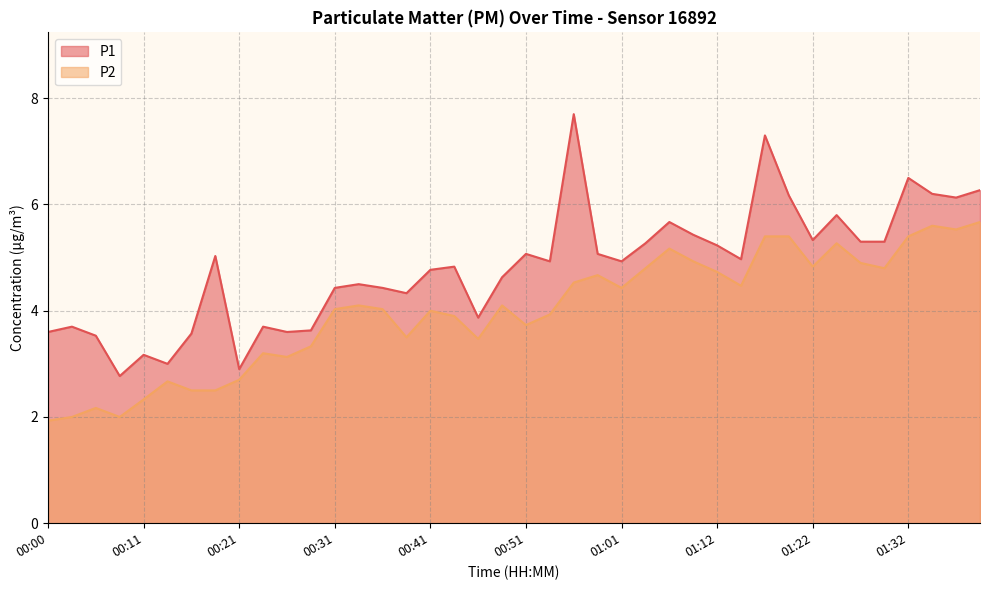

Which has a higher value, 00:05 or 00:49?

00:49